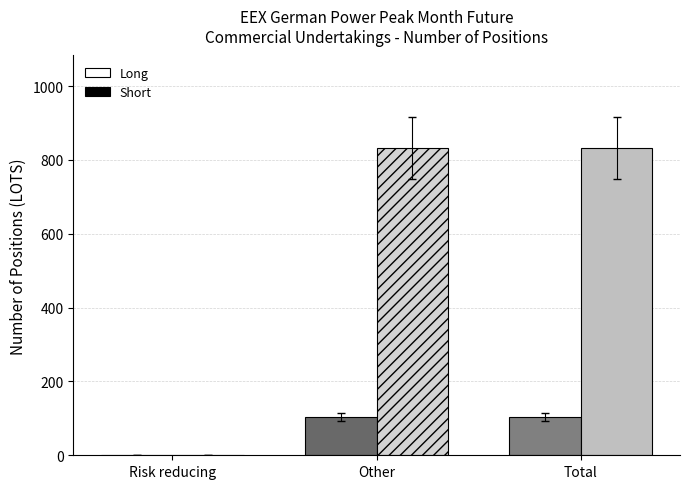

How many Long values are between 0 and 103?

3